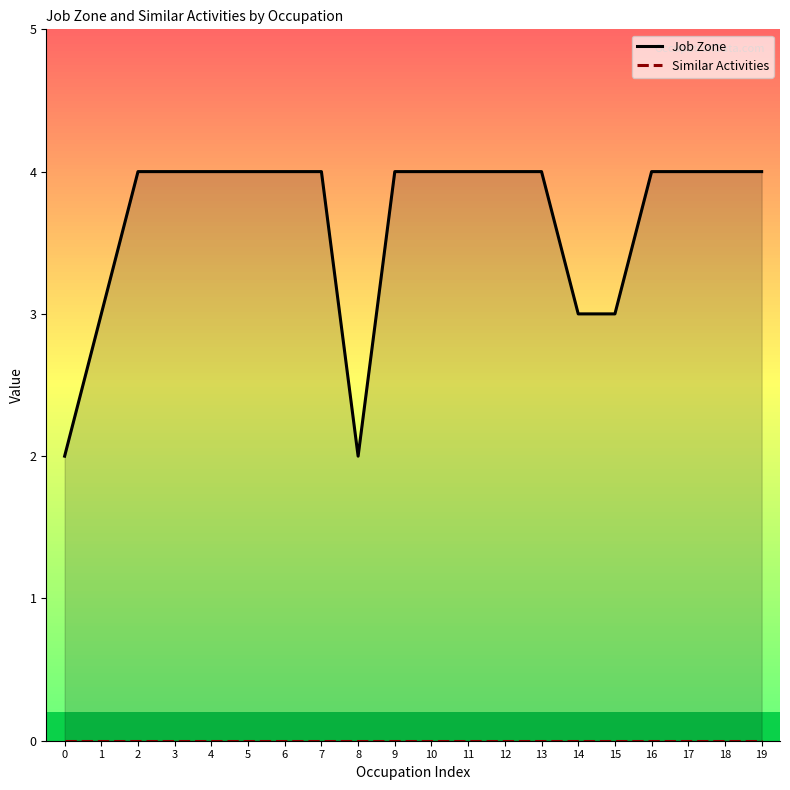

The value of Job Zone at 16 is 1. True or false?

False